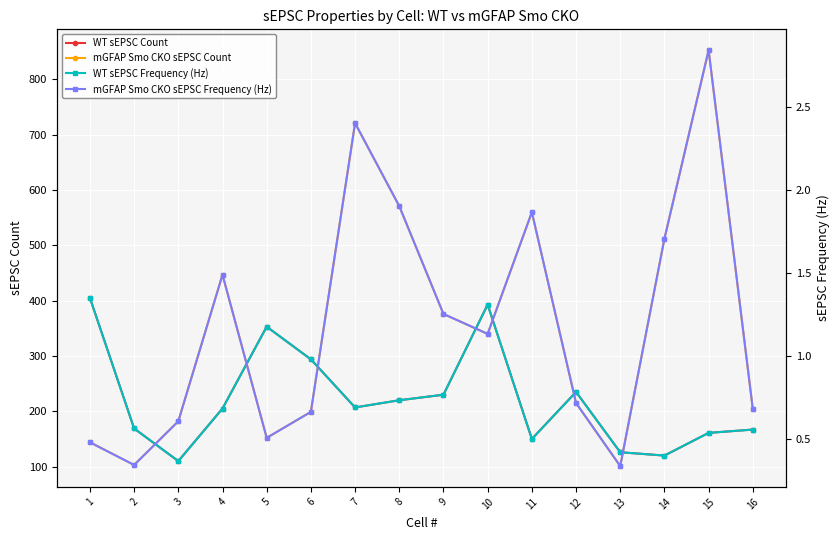

Is this an area chart (filled region under the line)?

No